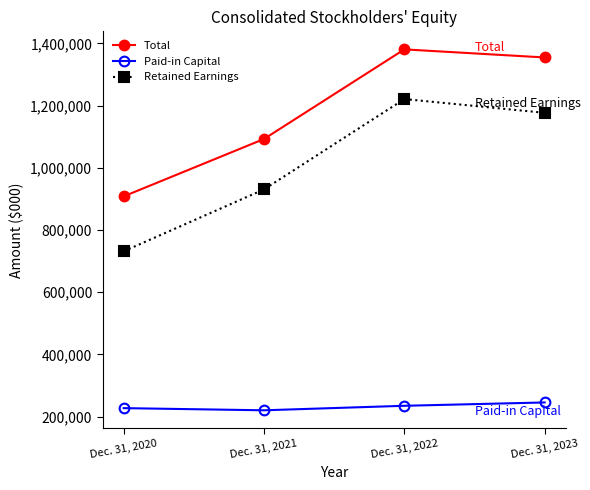

Which series has the widest spread of values?

Retained Earnings